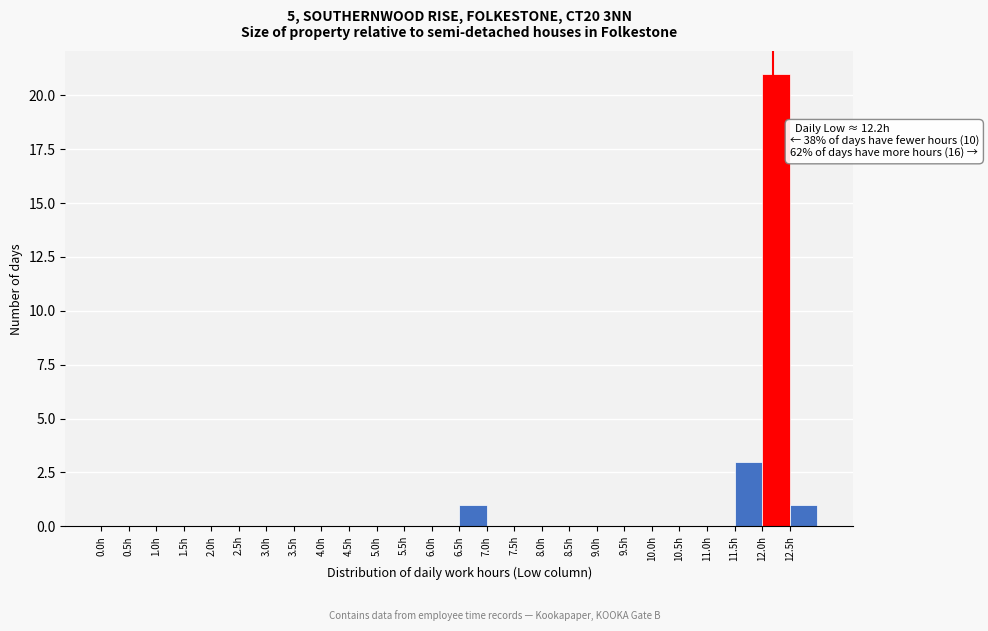

Over which range of the x-axis is the bar tallest?

12.0 to 12.5